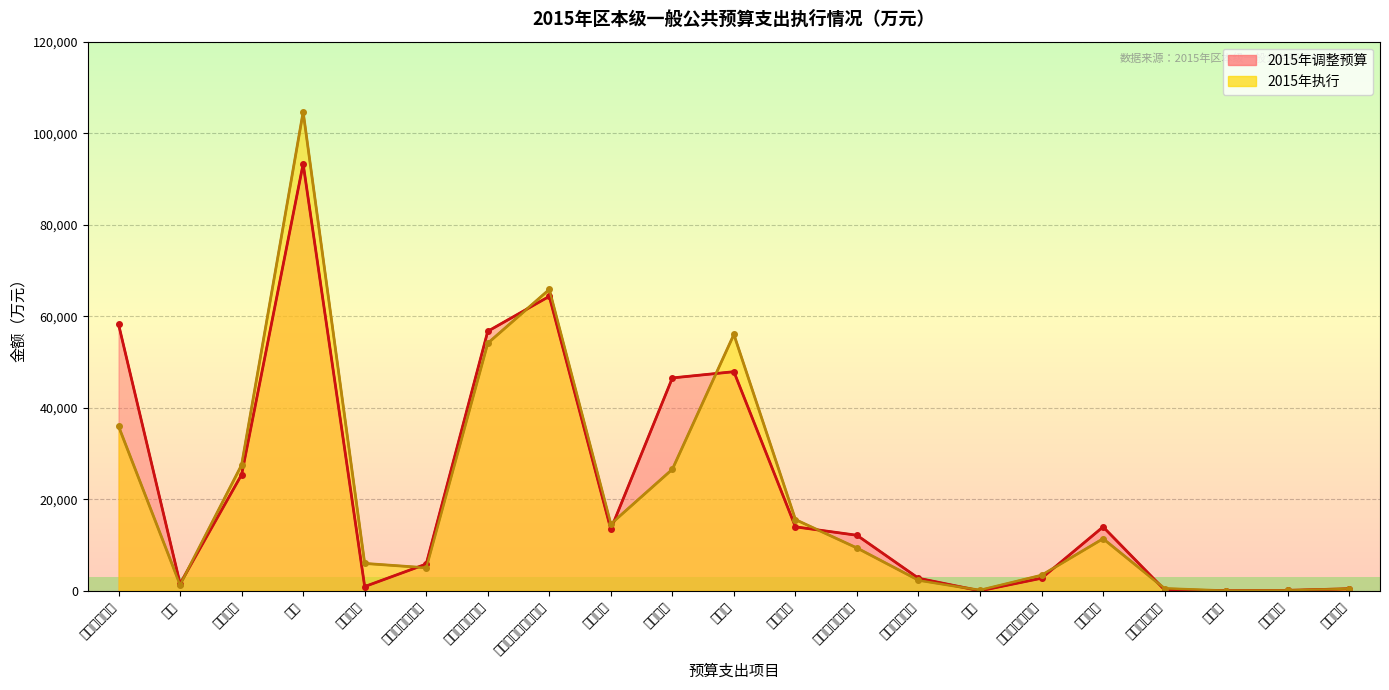

Is the value of 2015年执行（线） at 债务付息 greater than the value of 2015年调整预算（线） at 节能环保?

No